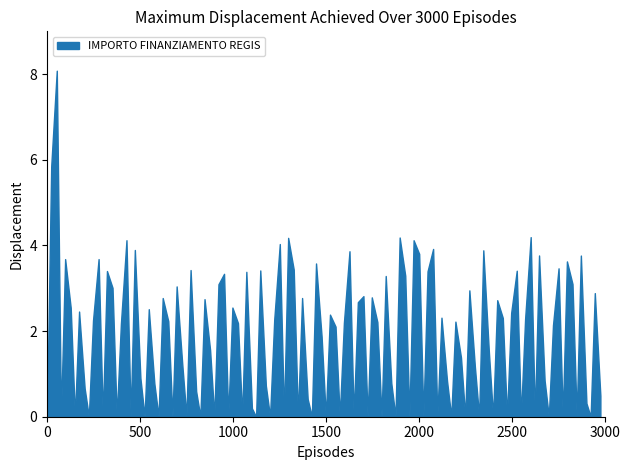

What is the difference between the maximum and minimum values?

8.1